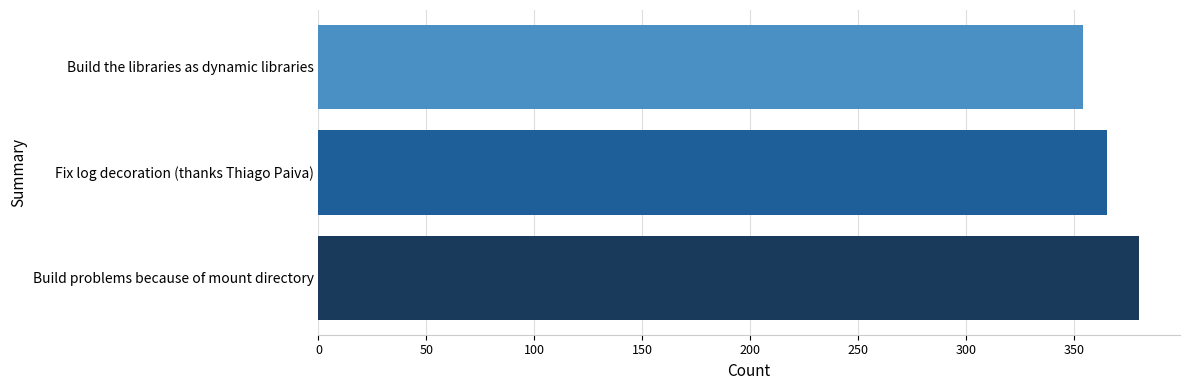

List the labels in order of value, largest first.

Build problems because of mount directory, Fix log decoration (thanks Thiago Paiva), Build the libraries as dynamic libraries